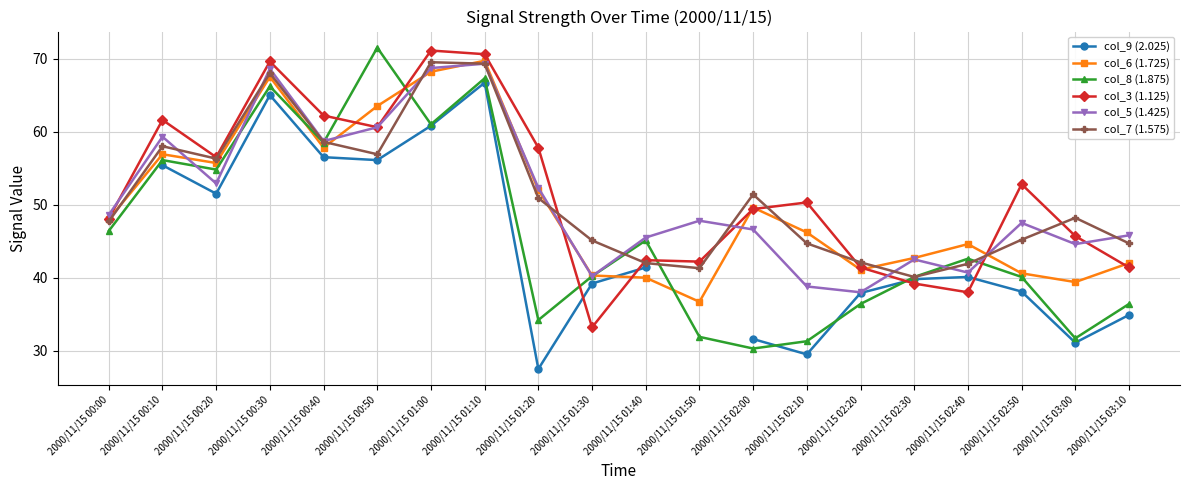

What is the difference between the col_8 (1.875) values at 2000/11/15 02:30 and 2000/11/15 03:00?

8.4